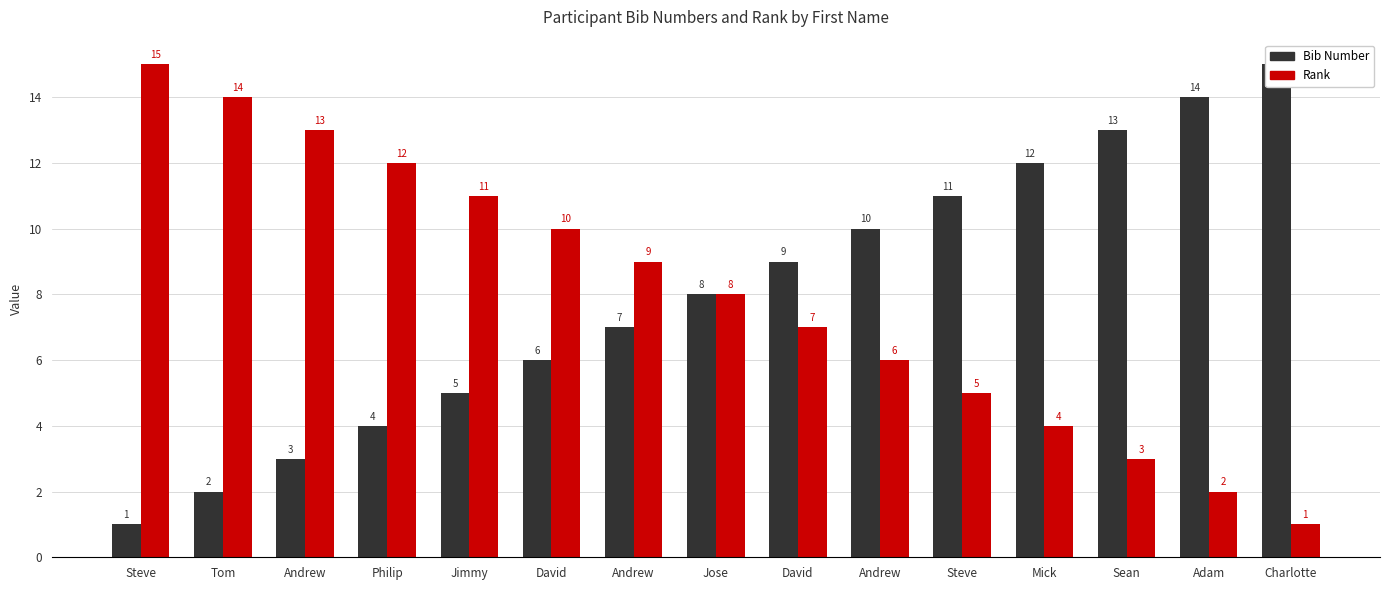

What are all the series names shown in the legend?

Bib Number, Rank